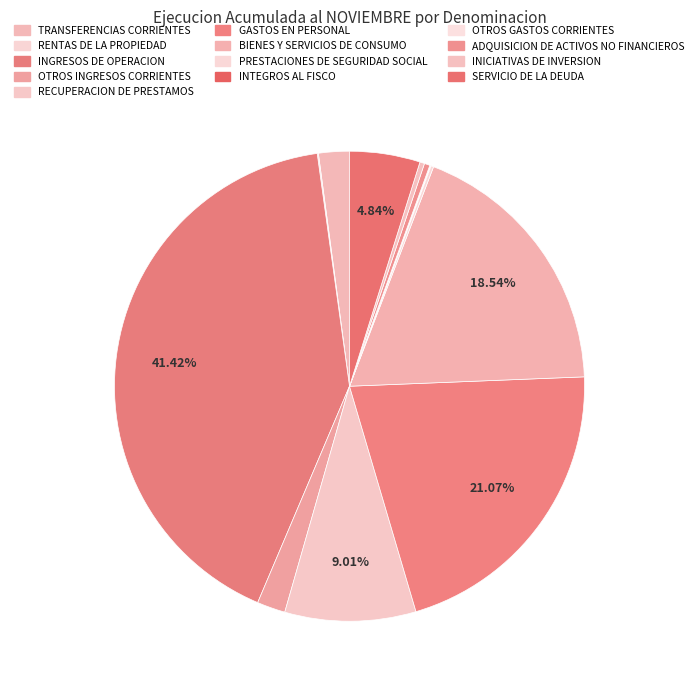

Is it true that OTROS GASTOS CORRIENTES is 7% of the pie?

False